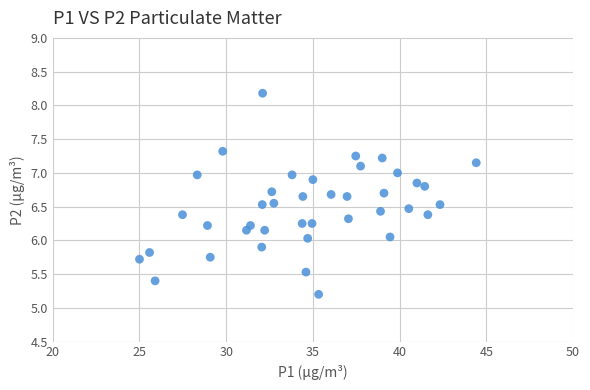

What is the range of Y values (max minus min)?

3.0